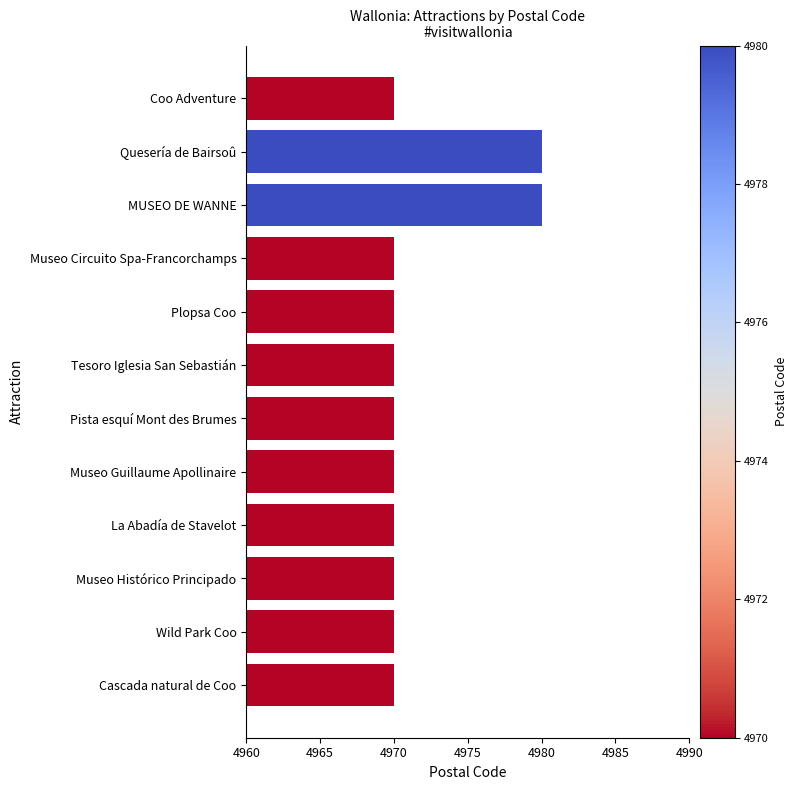

What is the ratio of the value at Plopsa Coo to the value at Tesoro Iglesia San Sebastián?

1.0